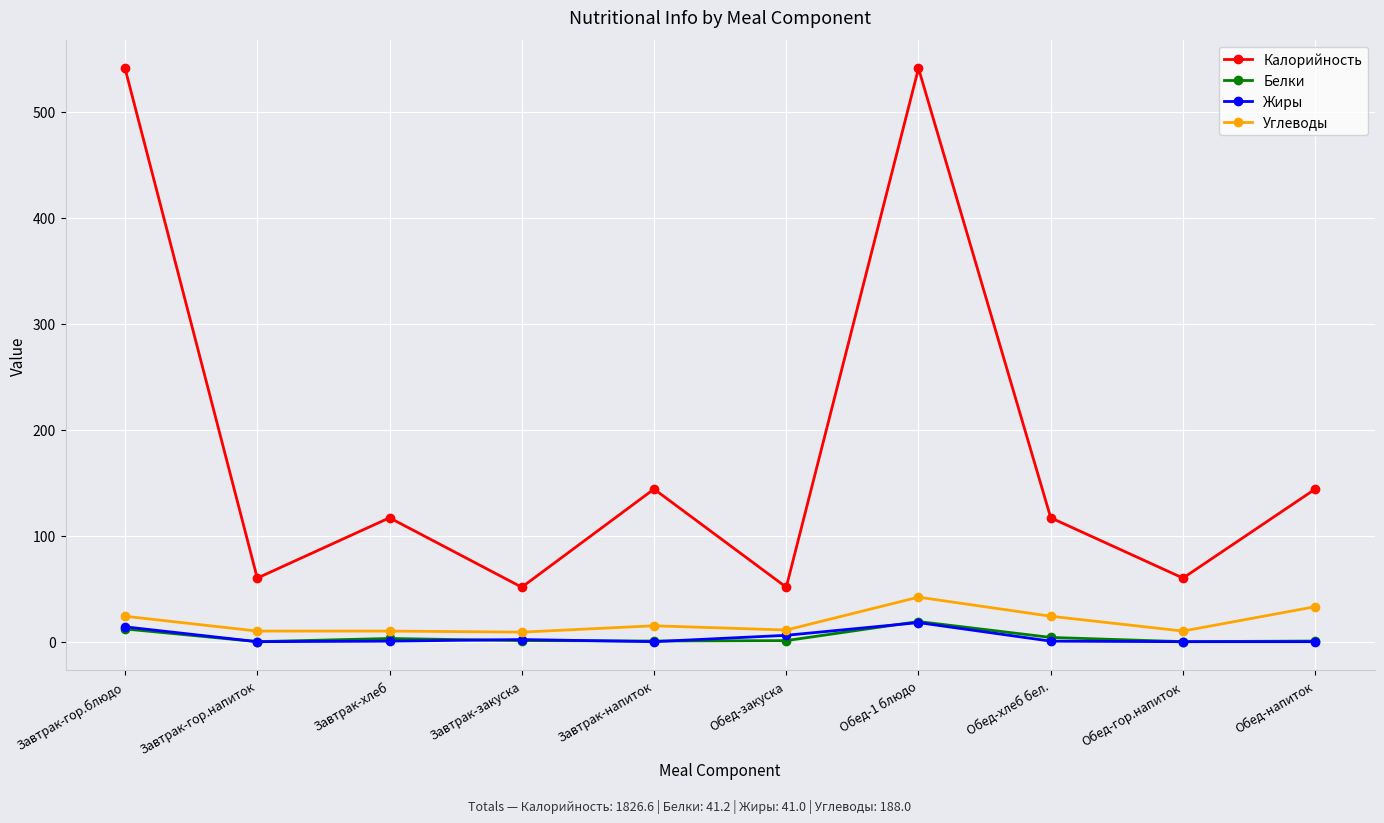

Is this an area chart (filled region under the line)?

No